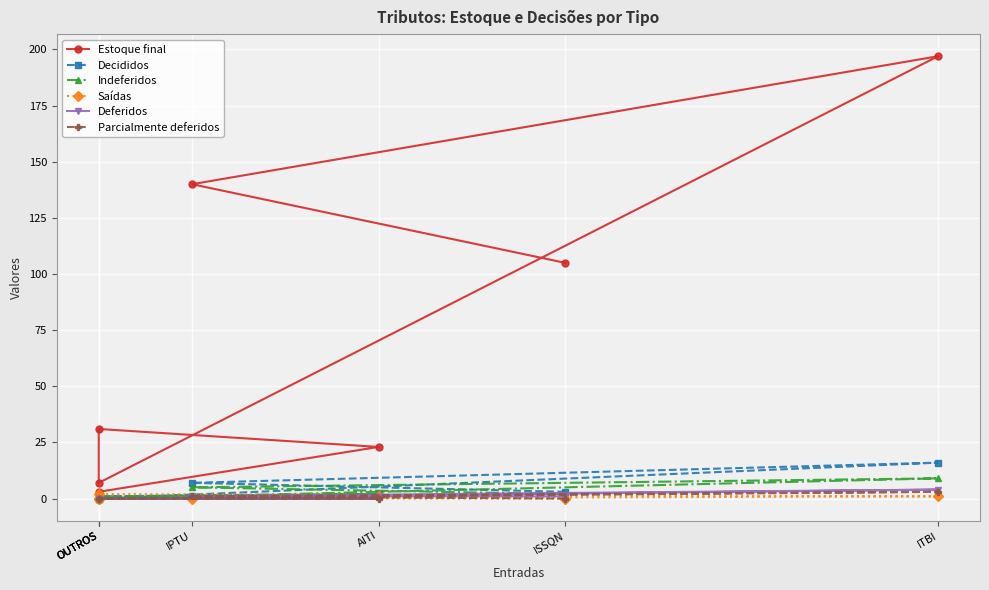

Between ITBI and OUTROS, which is larger?

ITBI